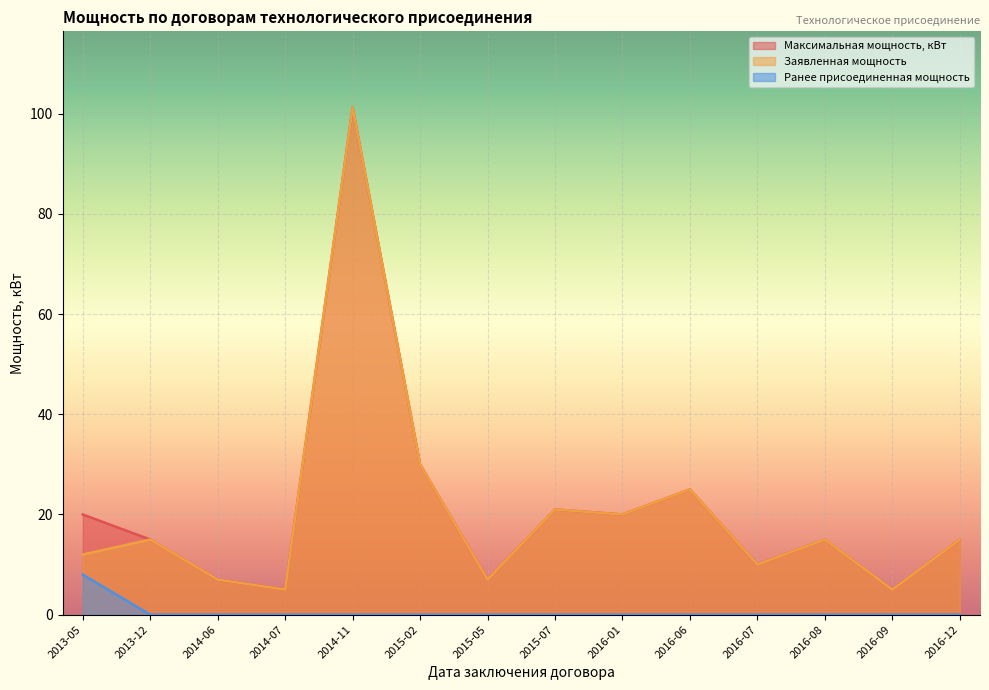

Does the chart display data point markers on the line(s)?

No